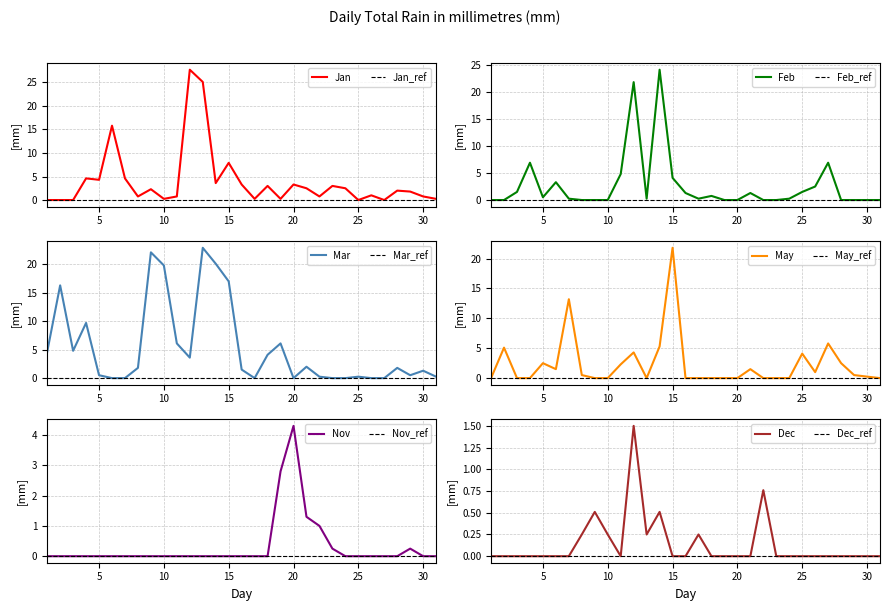

What is the difference between the Mar values at 27 and 5?

0.5